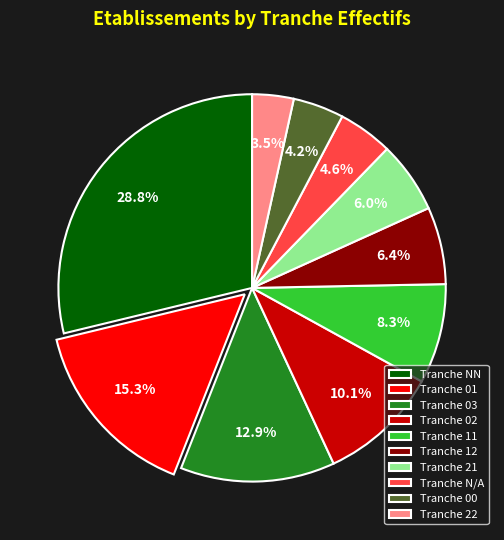

Which slice is the largest?

Tranche NN